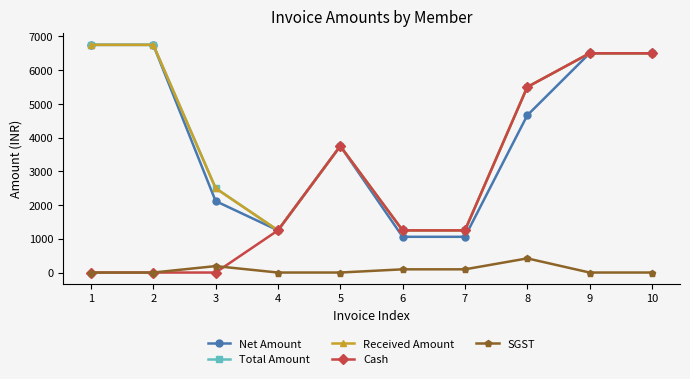

Does the chart have visible grid lines?

No